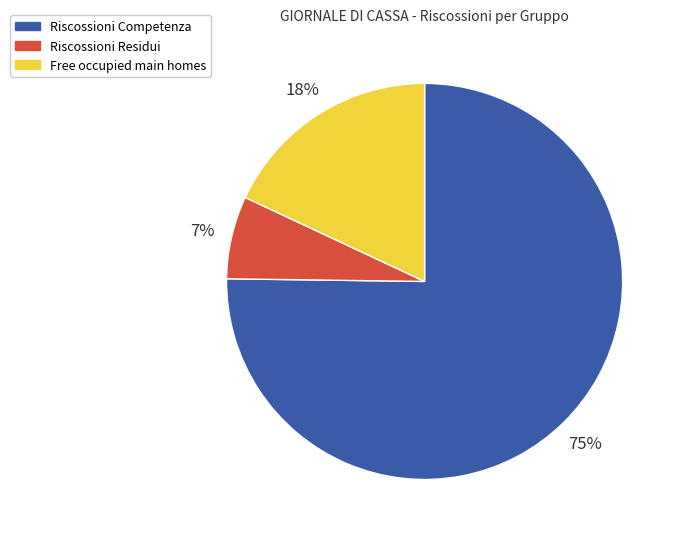

Between Riscossioni Residui and Riscossioni Competenza, which is larger?

Riscossioni Competenza